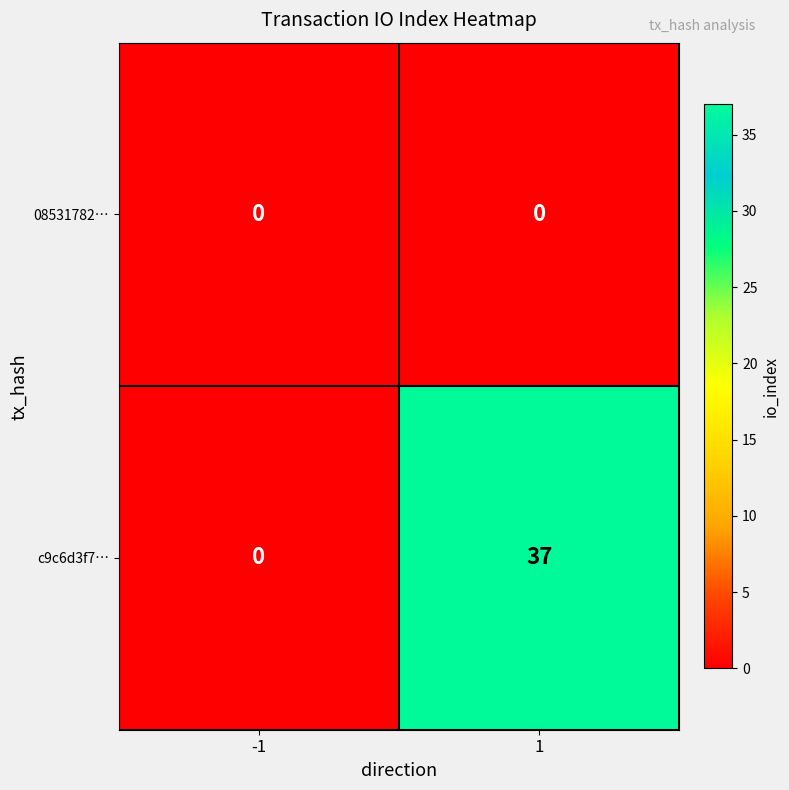

Which series has the largest range (max minus min)?

c9c6d3f7…